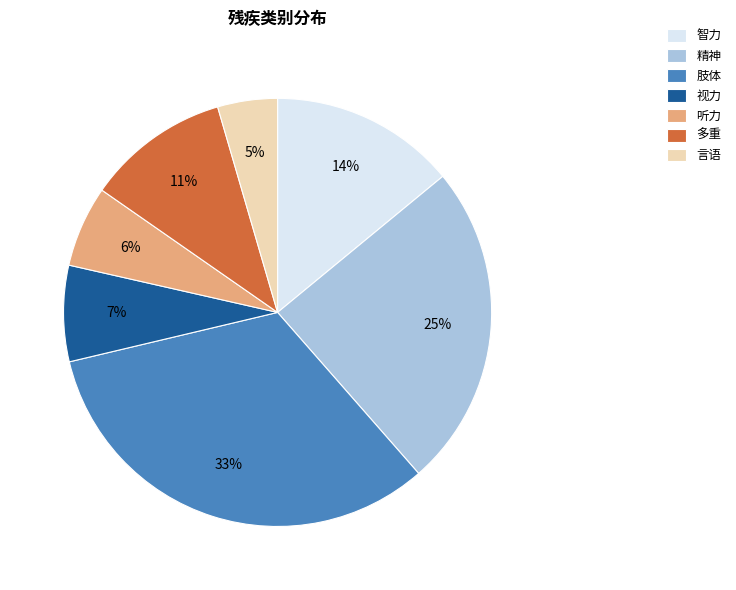

Which category has the biggest portion of the pie?

肢体